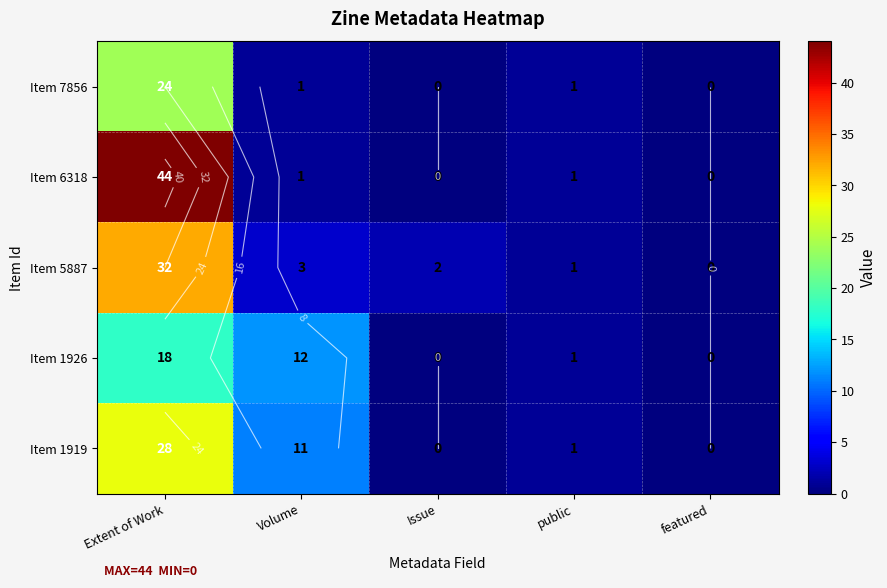

What is the highest value of the Item 7856 series?

24